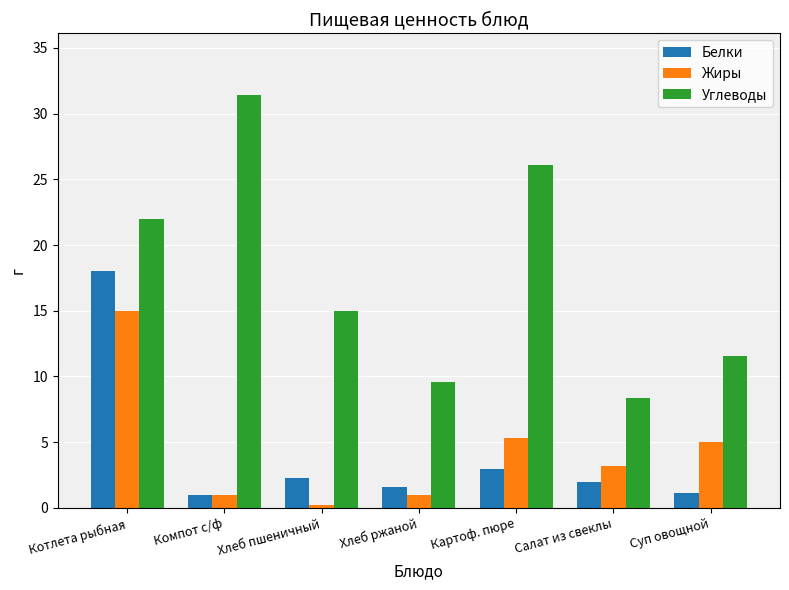

Rank the series by their maximum value, from highest to lowest.

Углеводы, Белки, Жиры